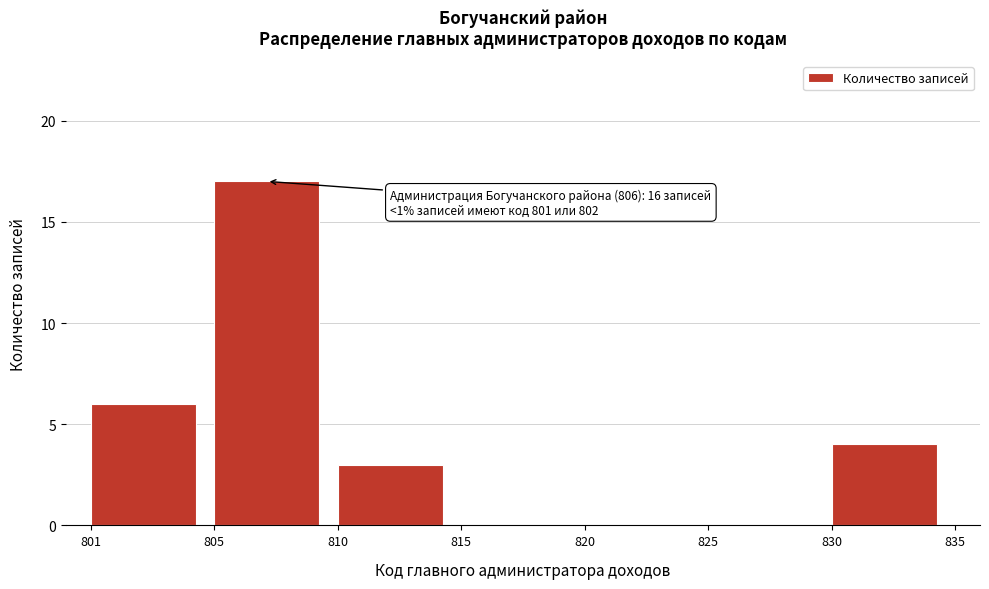

Reading left to right, list all the values displayed in this chart.

801=6	805=17	810=3	815=0	820=0	825=0	830=4